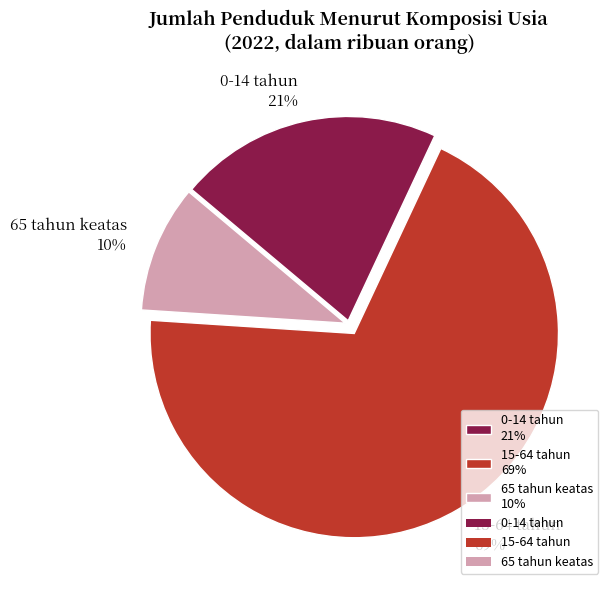

Do 15-64 tahun and 0-14 tahun together represent more than half of the pie?

Yes